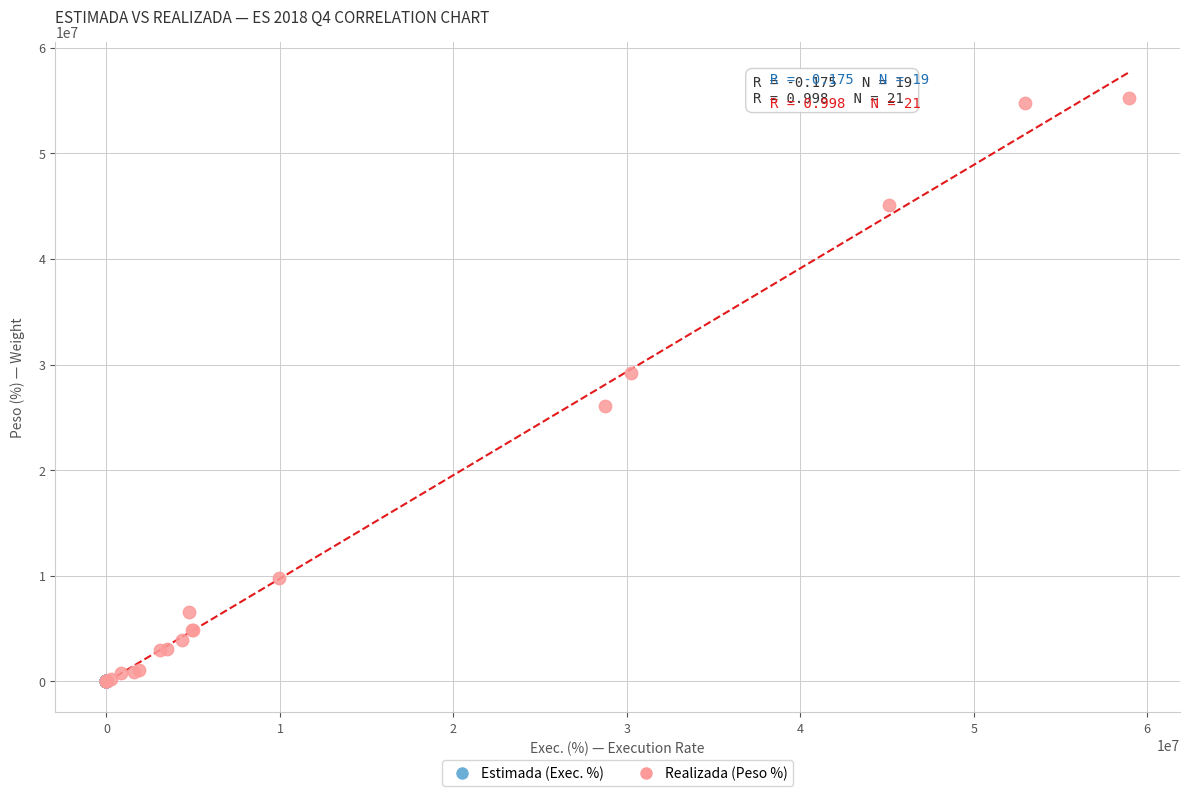

Which series has the widest spread of Y values?

Realizada (Peso %)